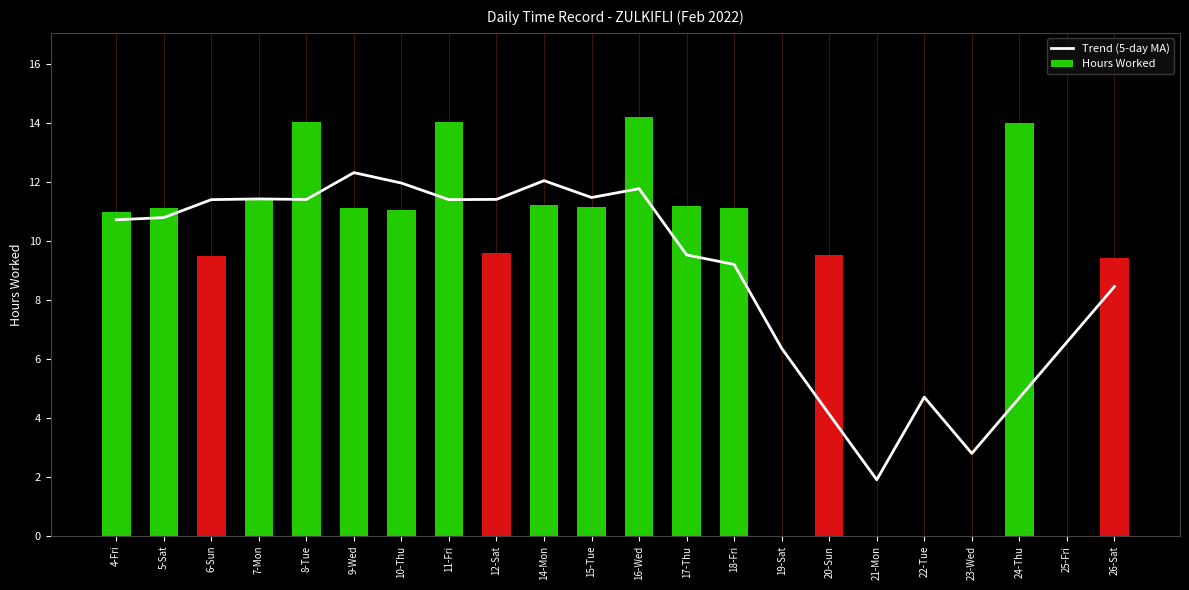

What is the spread (max minus min) of values at 17-Thu?

1.6